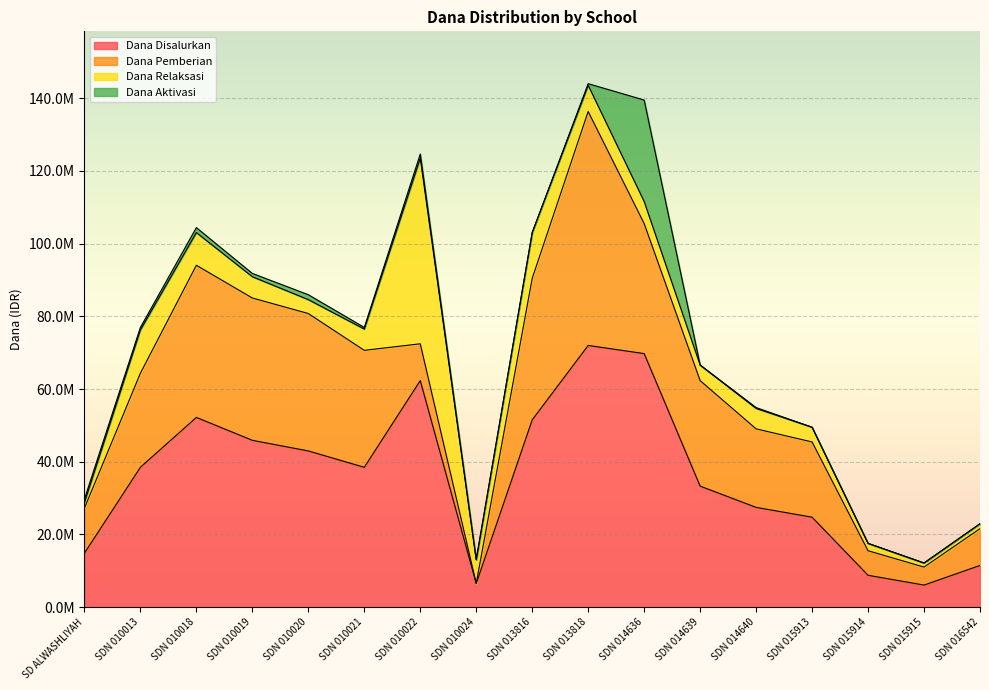

True or false: Dana Disalurkan has more than 1 interior local peaks.

True